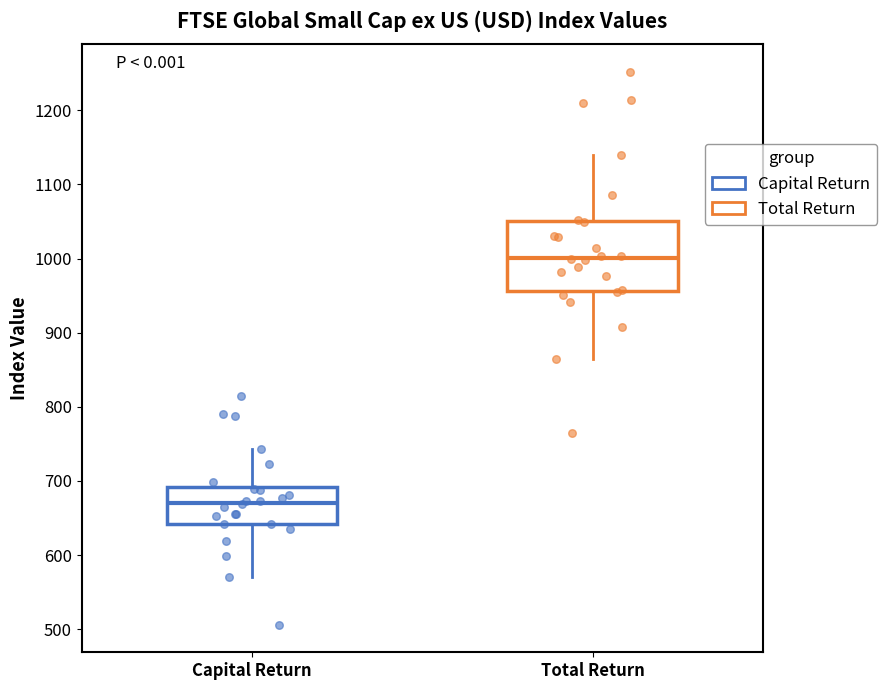

Which box has the highest median line?

Total Return